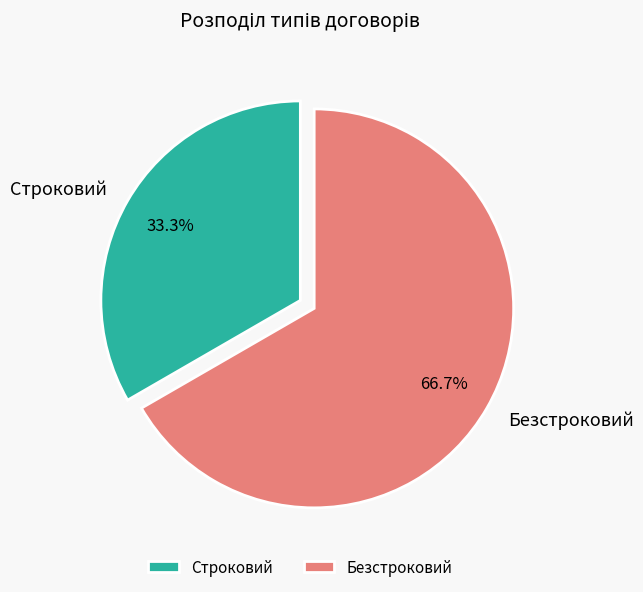

Approximately how many times larger is the value at Безстроковий compared to Строковий?

2.0